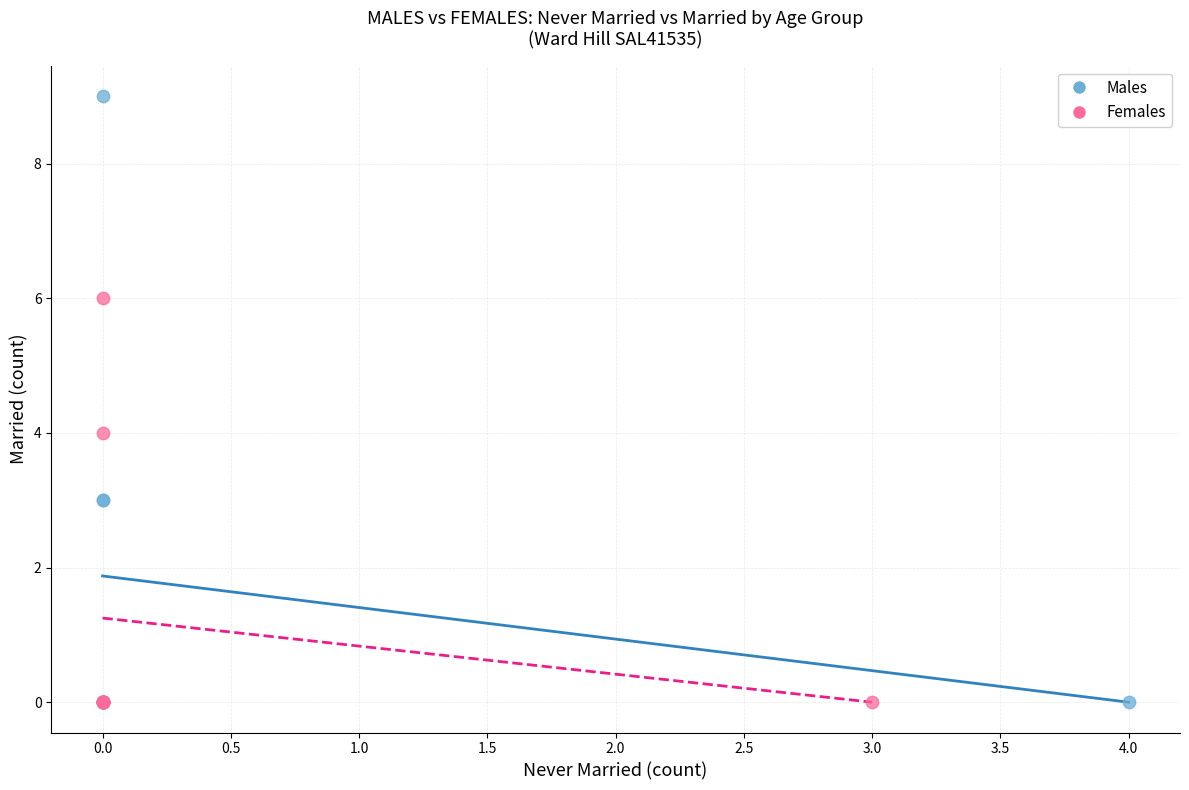

Which series contains the highest Y value?

Males